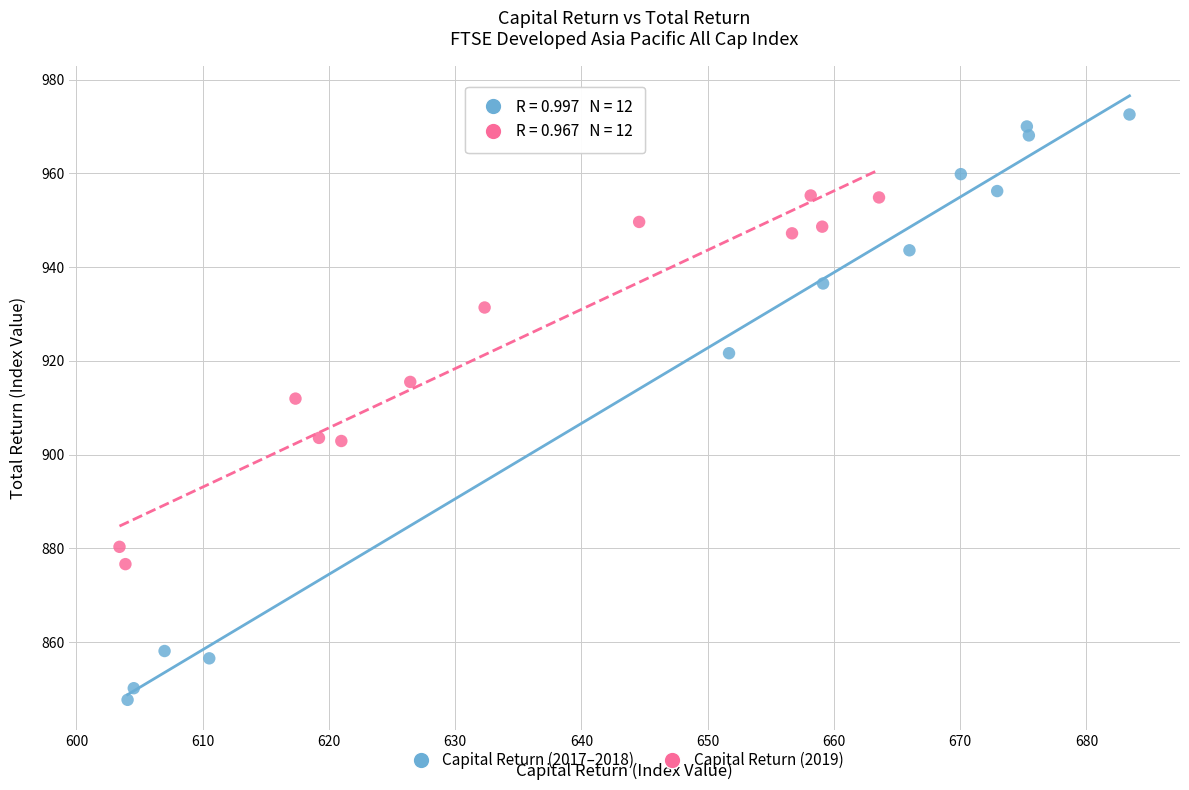

Which series contains the highest Y value?

Capital Return (2017–2018)